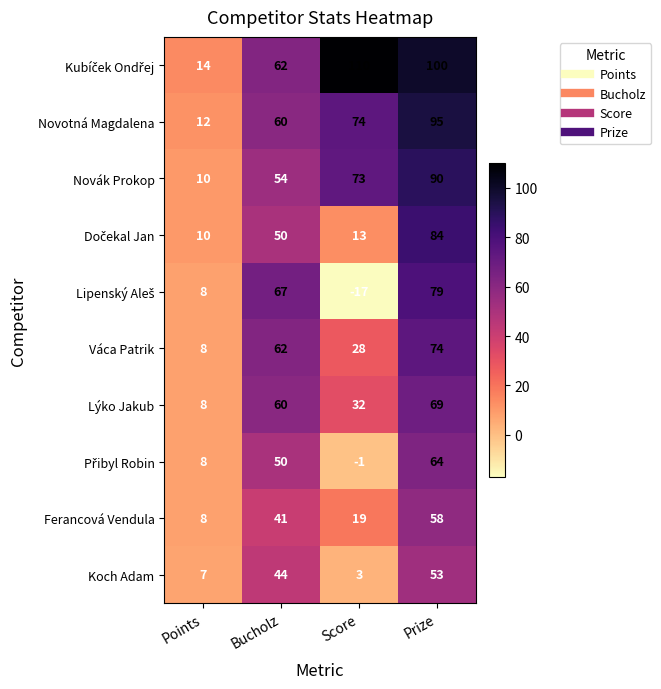

At which category does the chart reach its minimum across all series?

Score